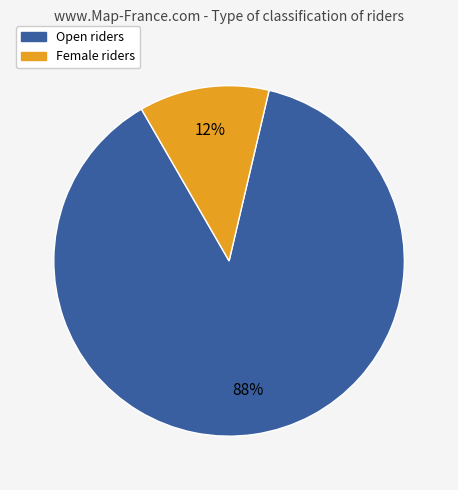

To the nearest percent, what percentage of the pie is Open?

88%